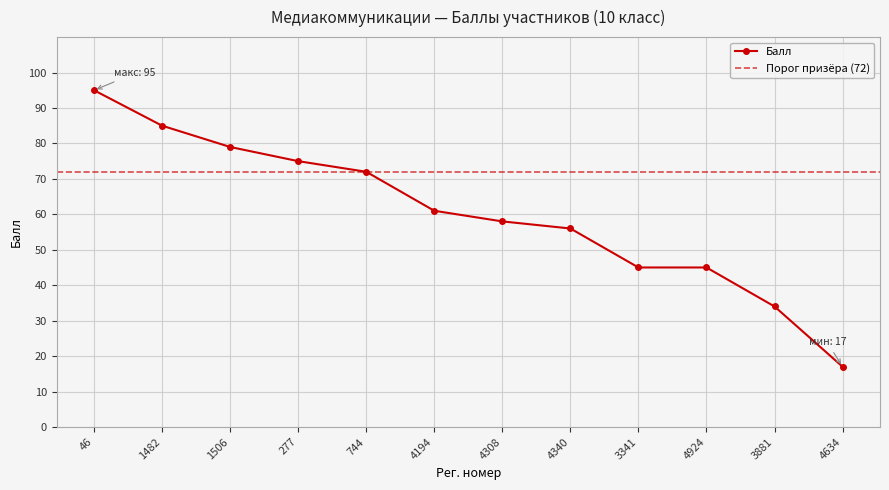

Approximately how many times larger is the value at 1506 compared to 1482?

0.9